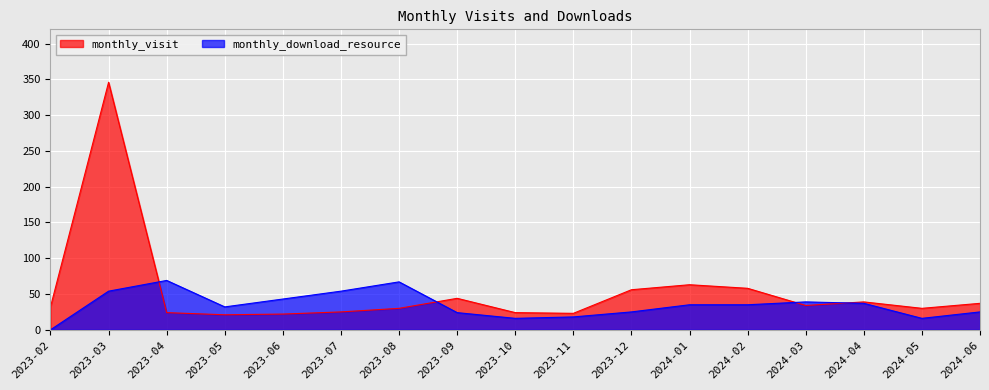

What is the value of the monthly_visit point at the 12th from the left?

63